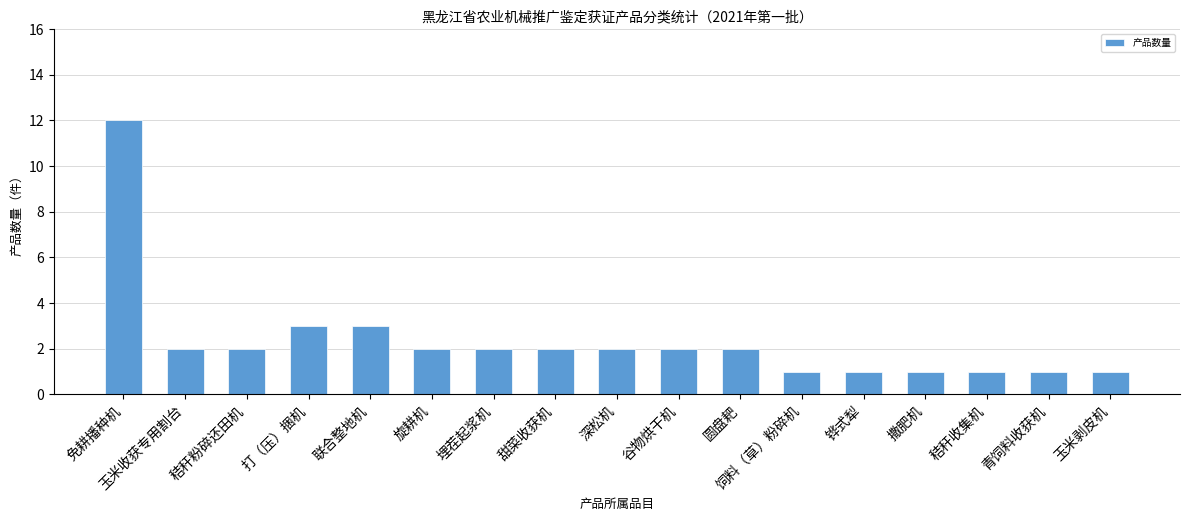

What is the difference between the values at 圆盘耙 and 秸秆收集机?

1